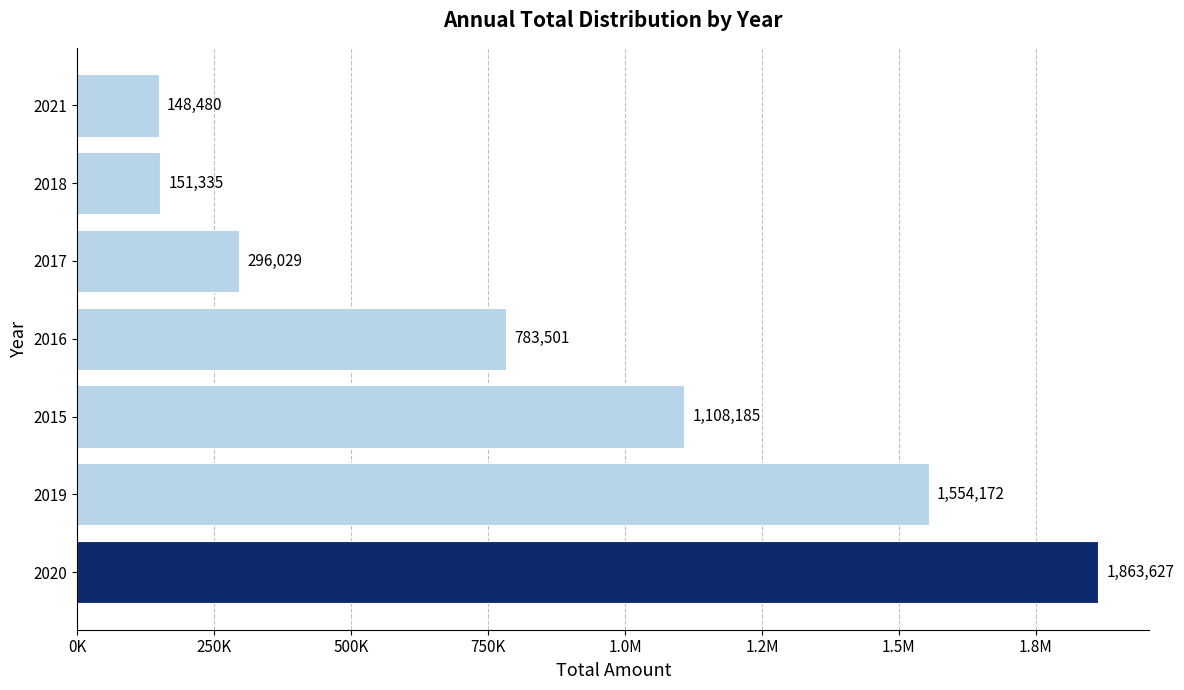

What is the difference between the second highest and second lowest values?

1402837.0